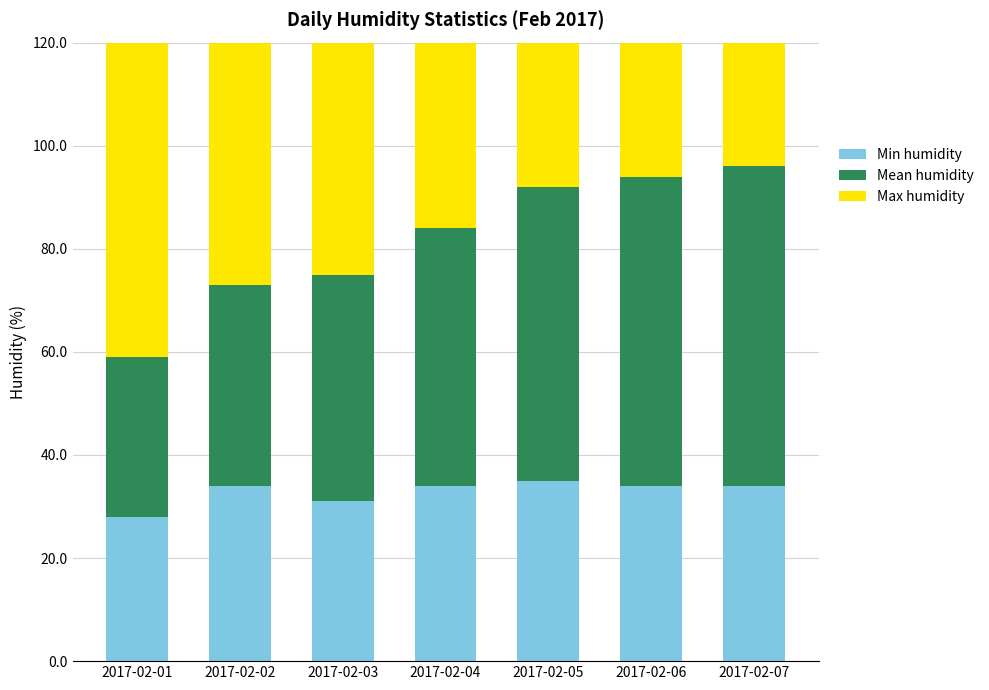

Which series changed the most between 2017-02-01 and 2017-02-07?

Mean humidity